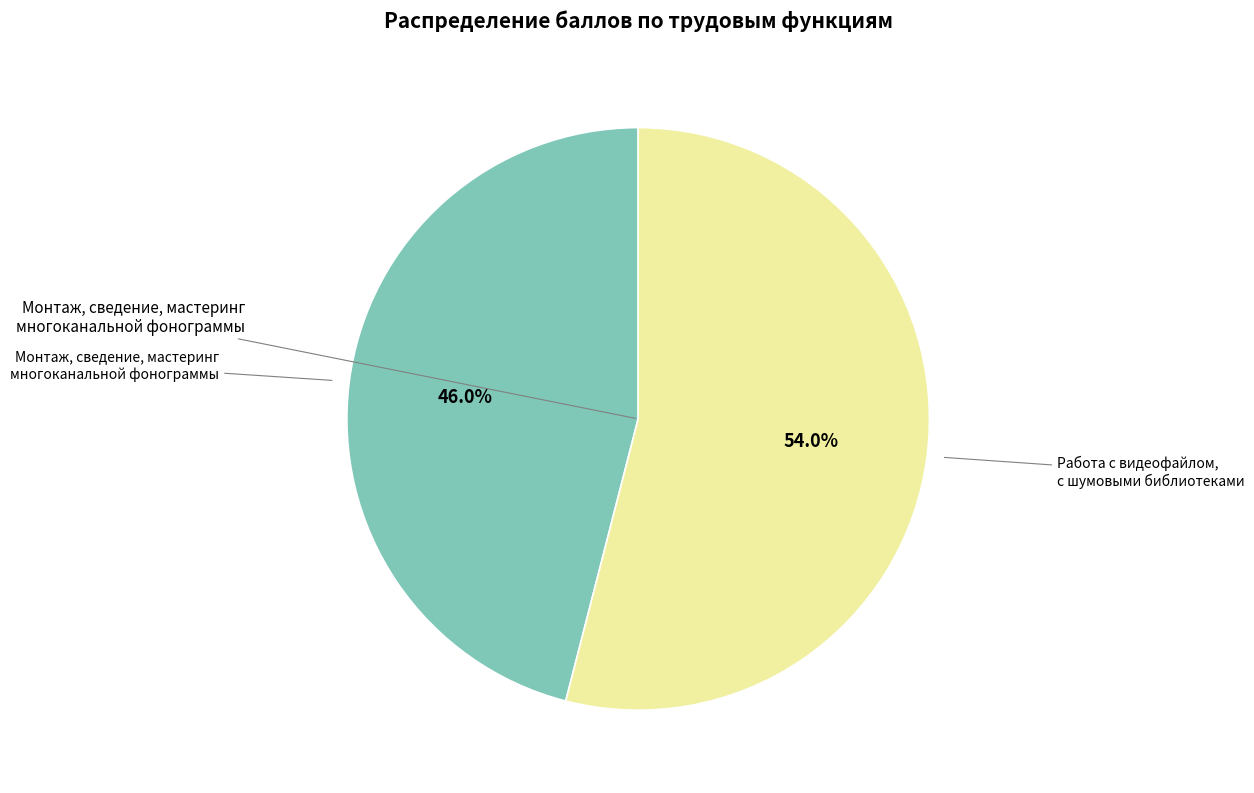

How many segments does this pie chart have?

2